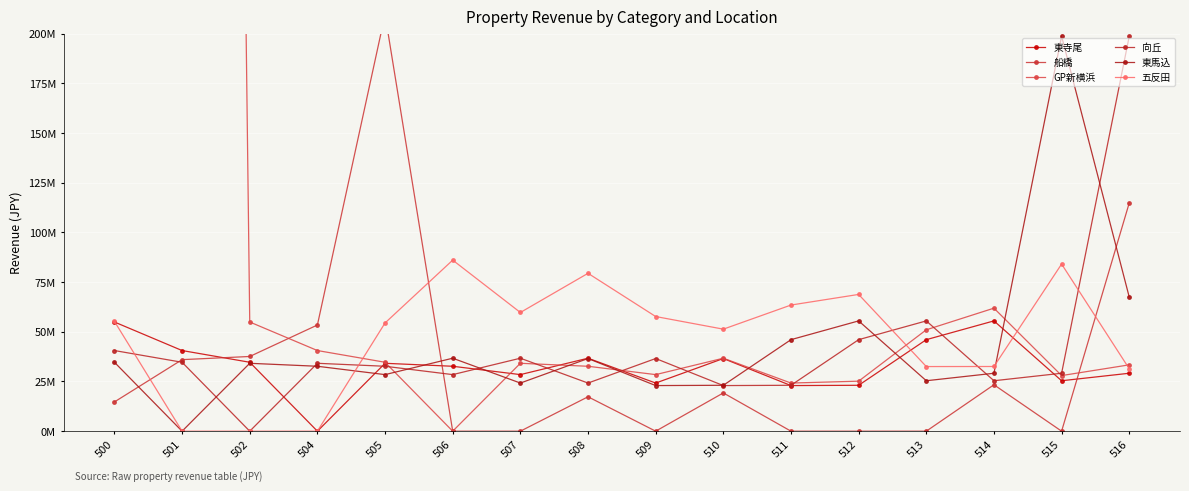

Which series has the largest total across all categories?

GP新横浜